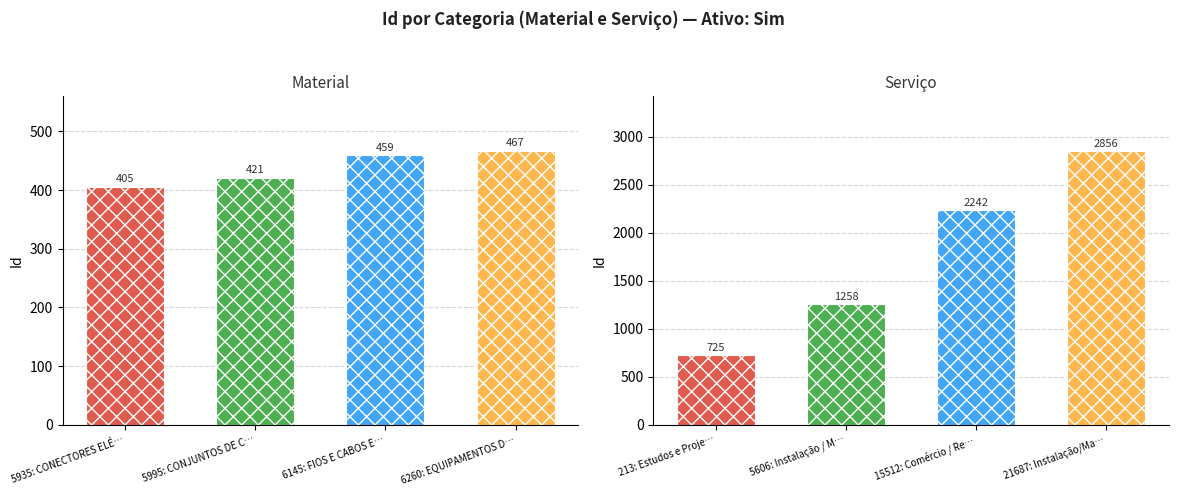

What are all the series names shown in the legend?

Material, Servico